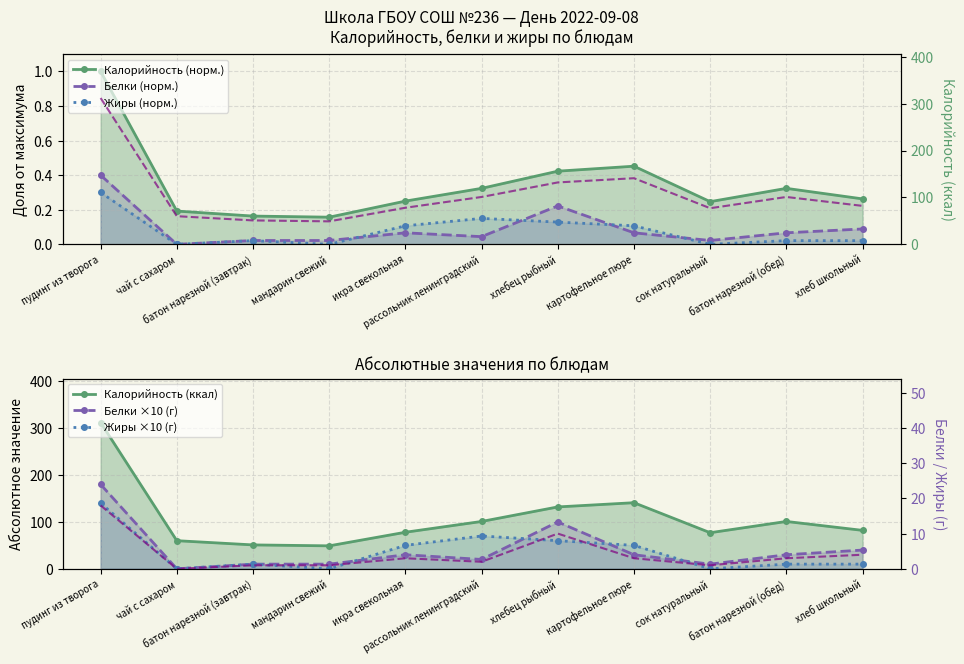

Count the калорийность values in the range 0 to 1.

11